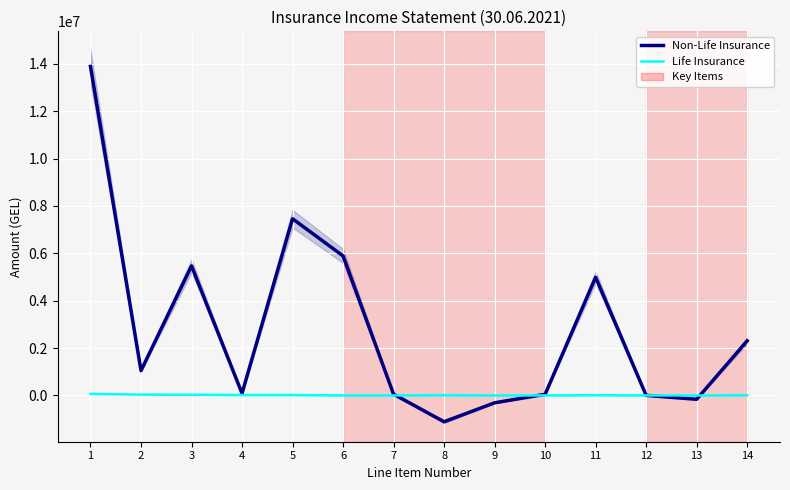

True or false: Non-Life Insurance has a value of 1992.7 at 12.

True